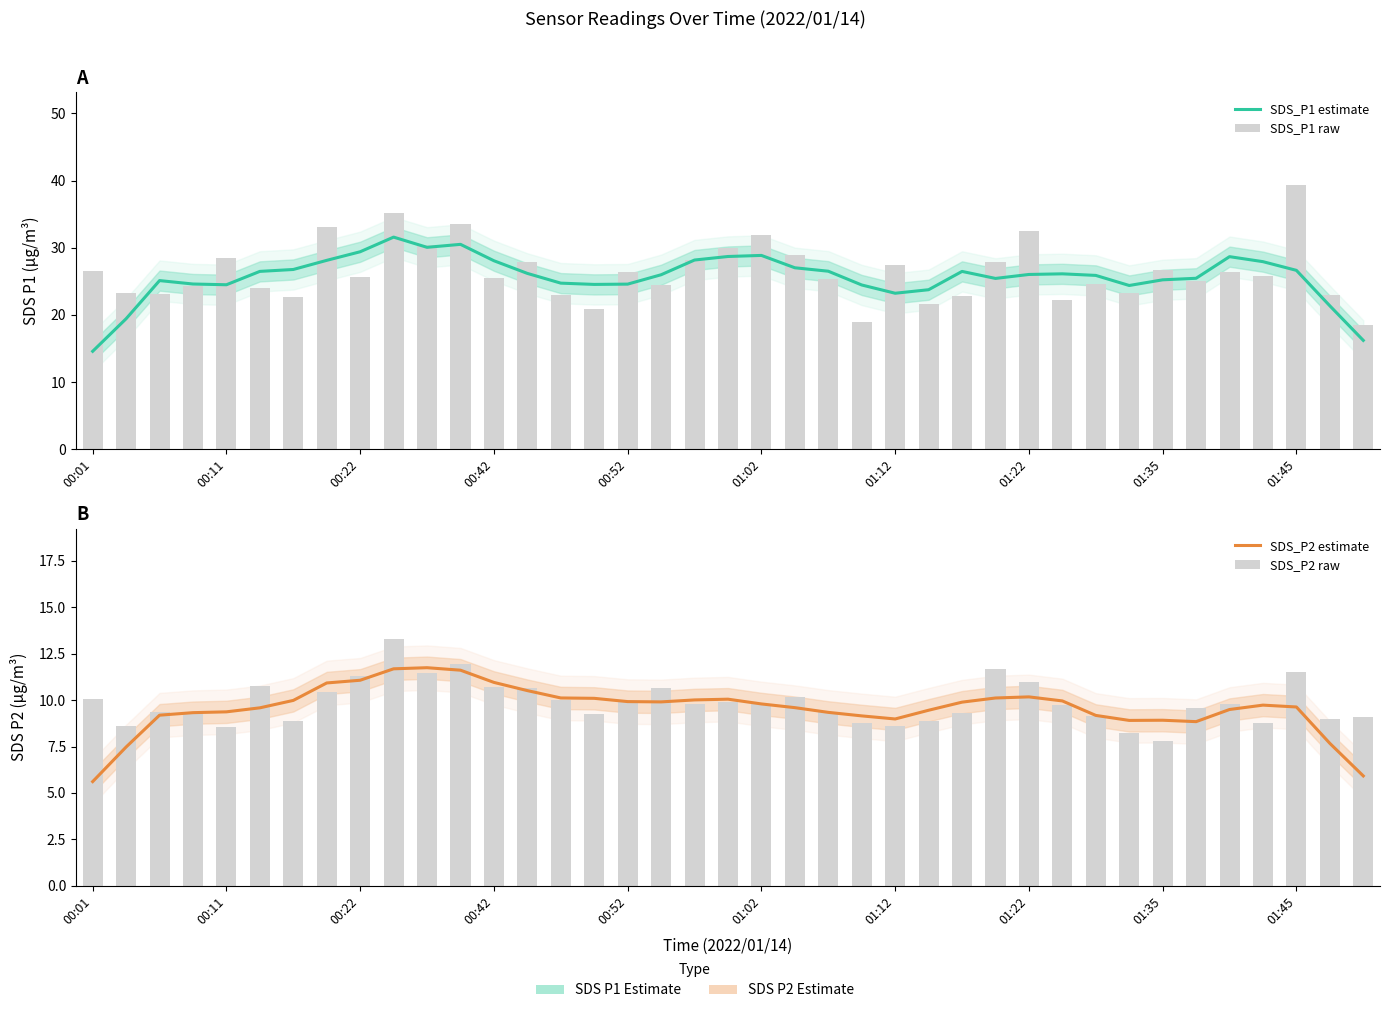

What is the sum of the SDS_P1 estimate values at 21 and 15?

51.5